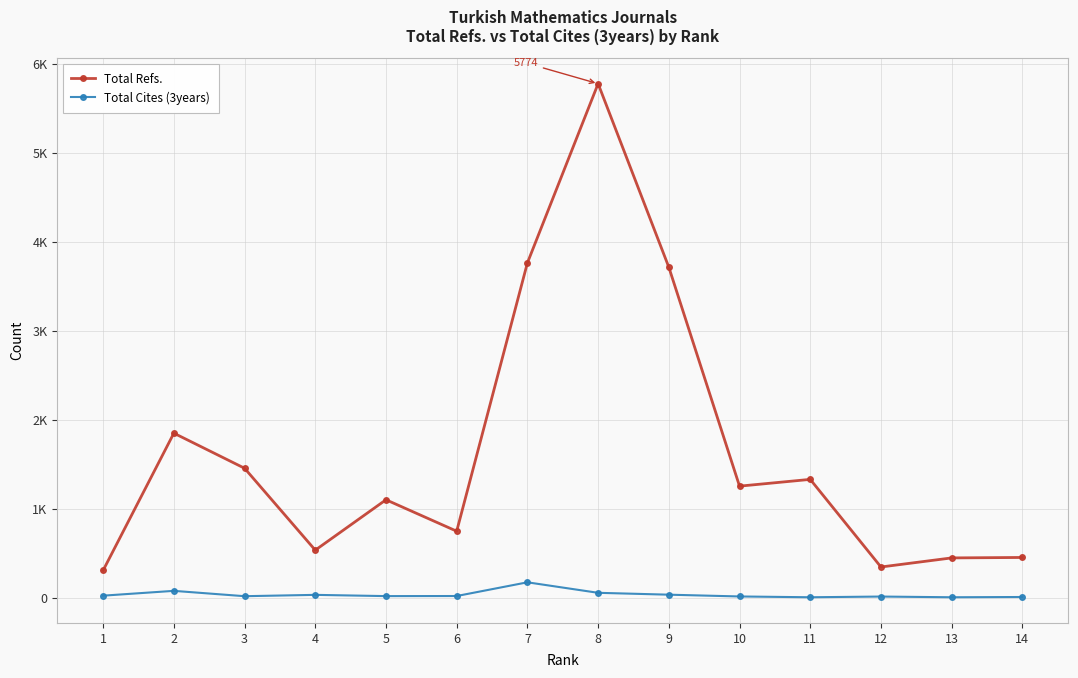

Does the chart have visible grid lines?

Yes